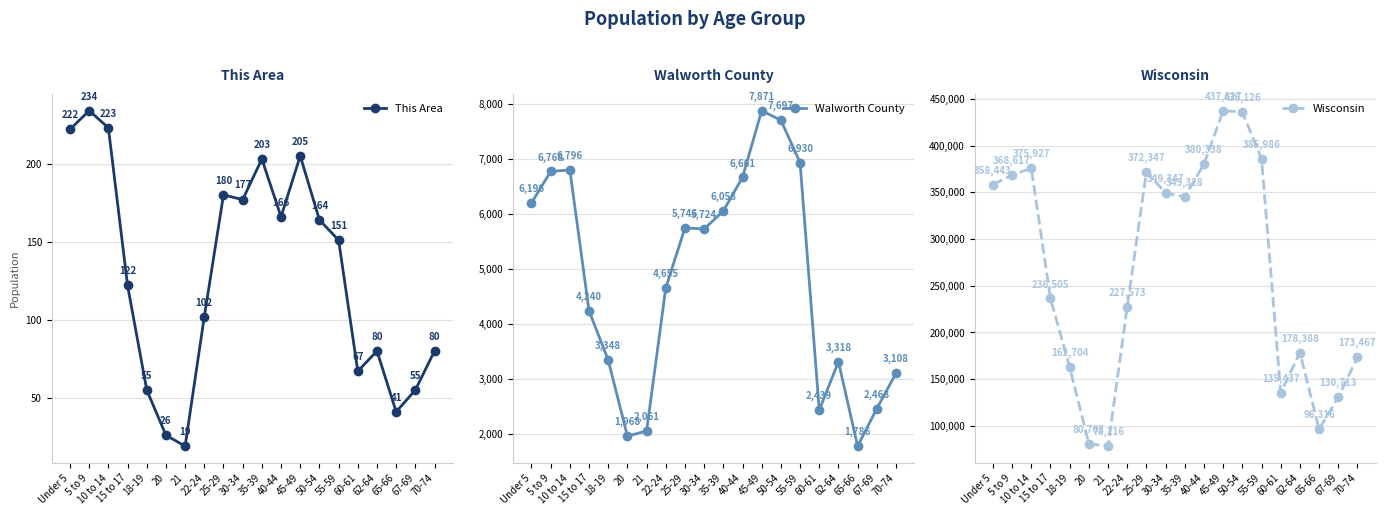

List the labels in order of Walworth County value, smallest first.

65-66, 20, 21, 60-61, 67-69, 70-74, 62-64, 18-19, 15 to 17, 22-24, 30-34, 25-29, 35-39, Under 5, 40-44, 5 to 9, 10 to 14, 55-59, 50-54, 45-49